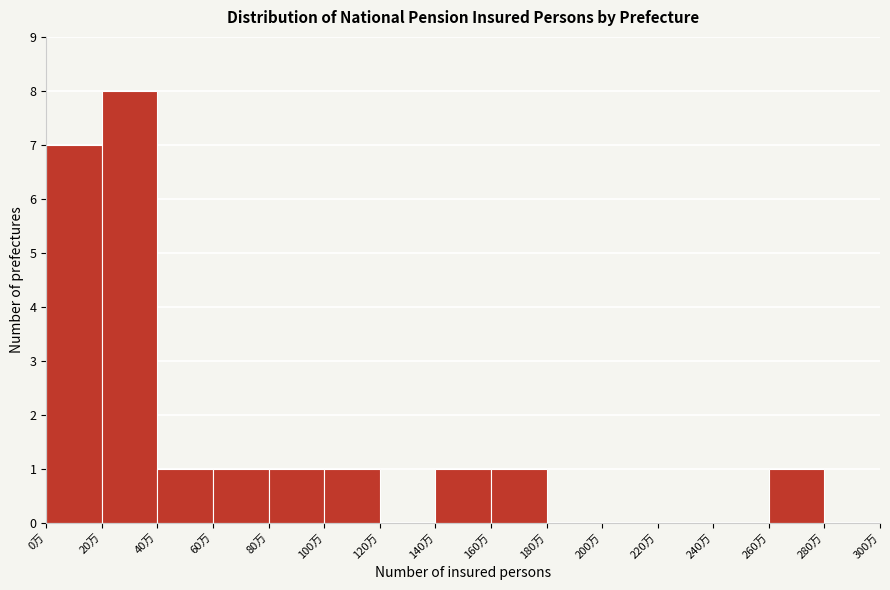

Reading right to left, transcribe all the data shown in this chart.

280万=0	260万=1	240万=0	220万=0	200万=0	180万=0	160万=1	140万=1	120万=0	100万=1	80万=1	60万=1	40万=1	20万=8	0万=7